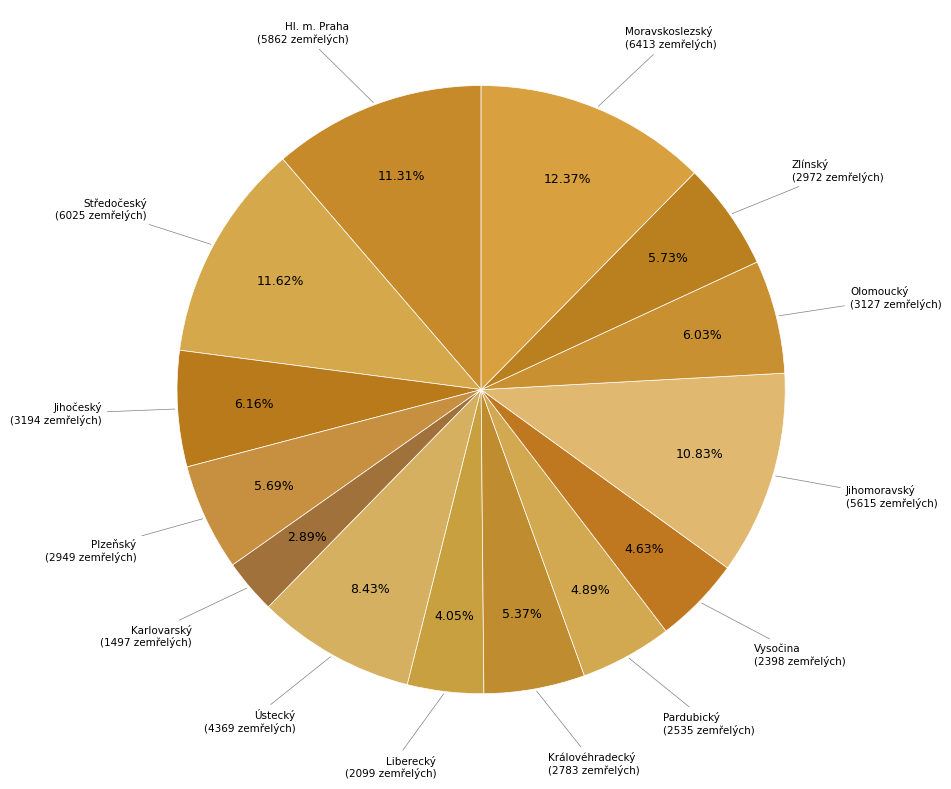

What is the smallest slice in the pie chart?

Karlovarský